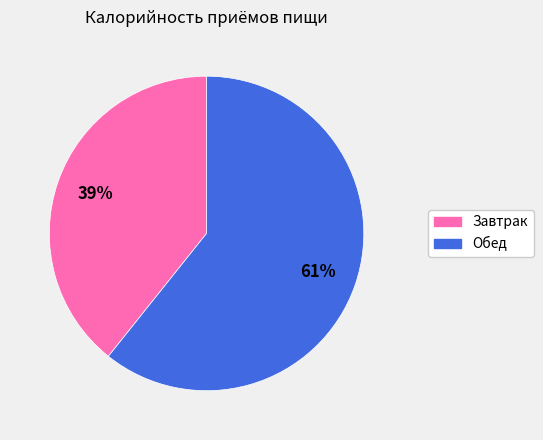

Is the sum of Обед and Завтрак greater than half?

Yes